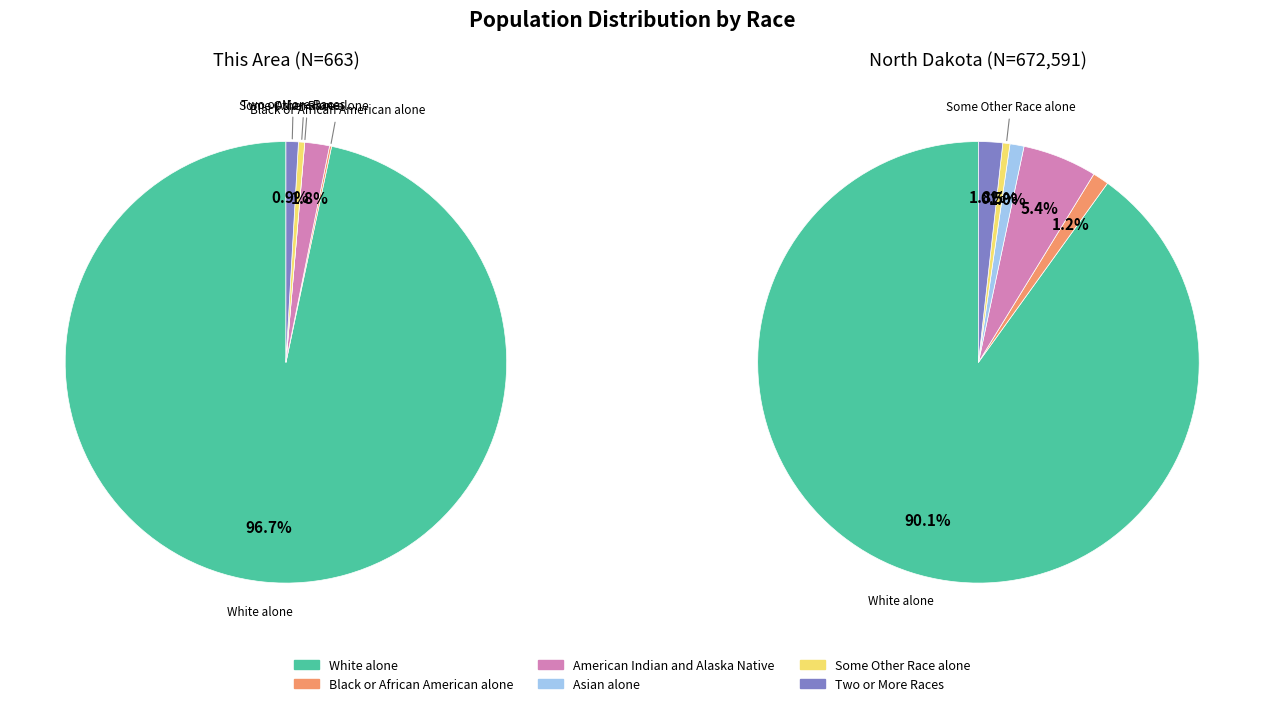

Count the number of slices in the pie.

6